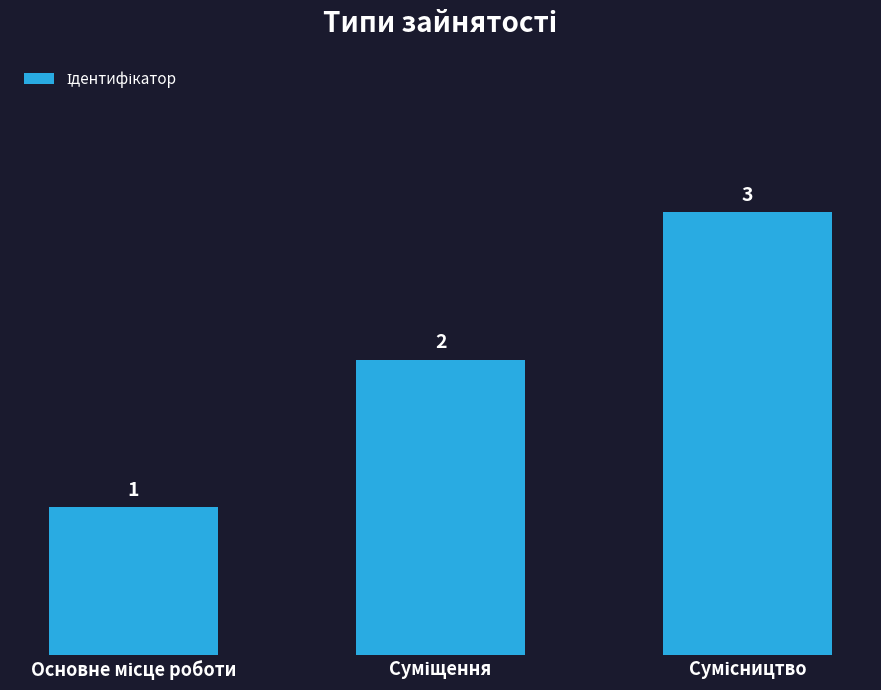

What is the value of the 3rd bar from the left?

3